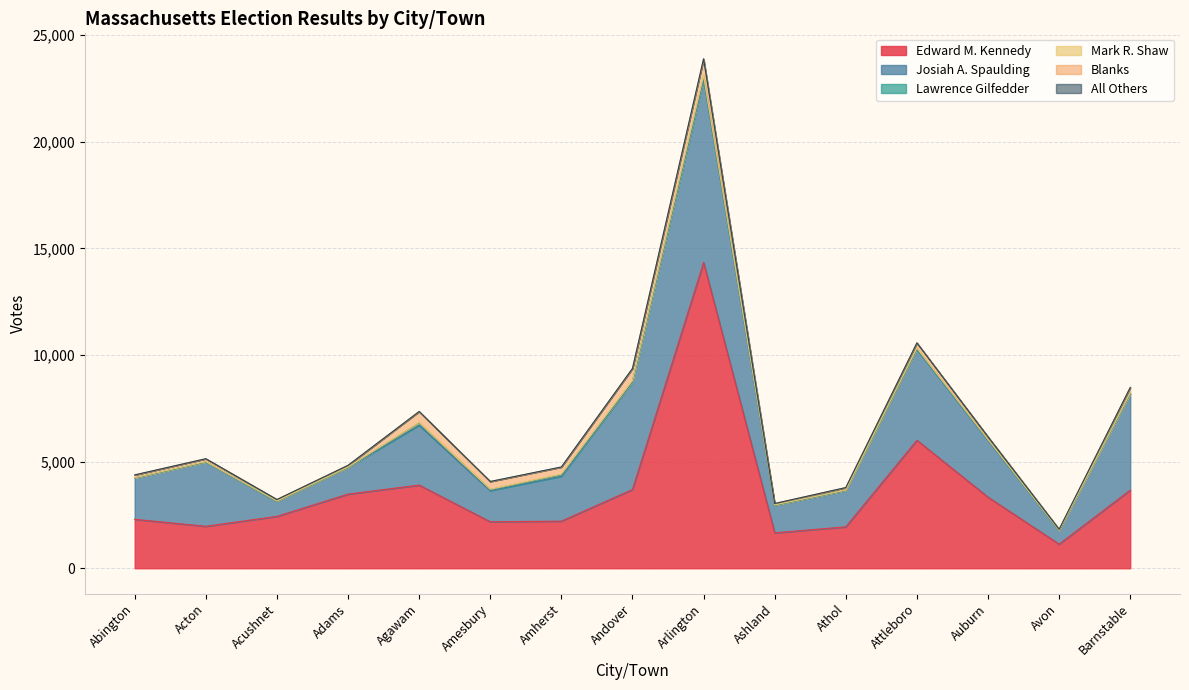

Where is Josiah A. Spaulding nearest to the value 4614?

Barnstable